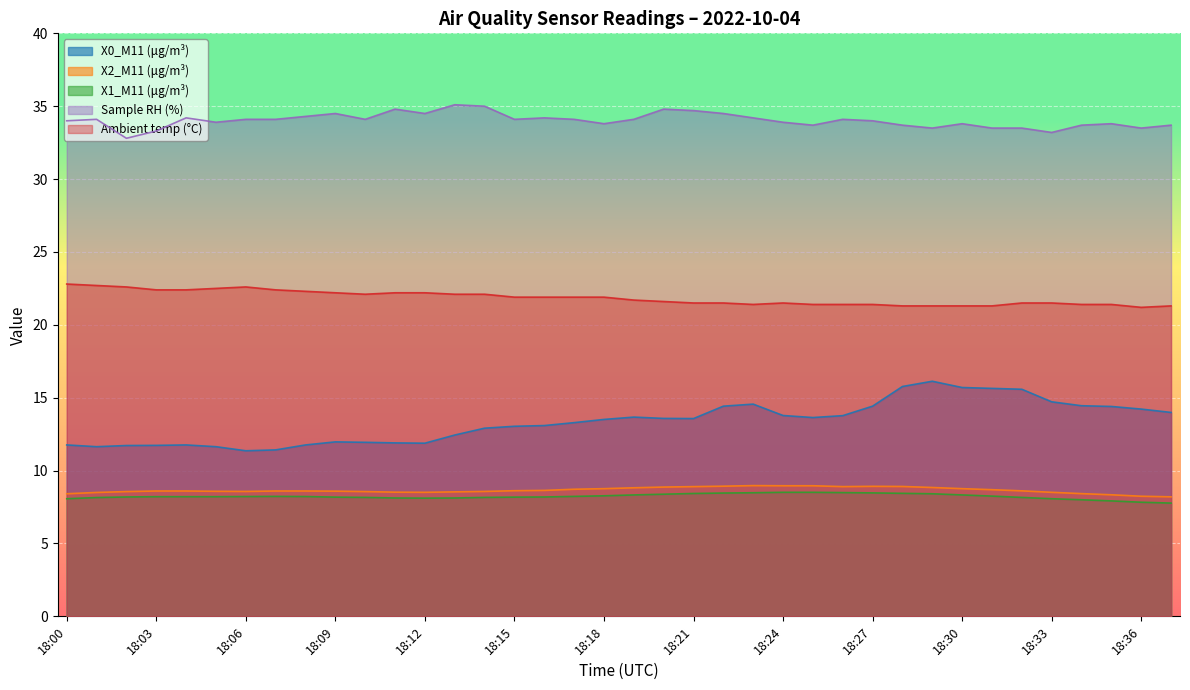

At which label does X2_M11 (μg/m³) reach its peak?

18:23